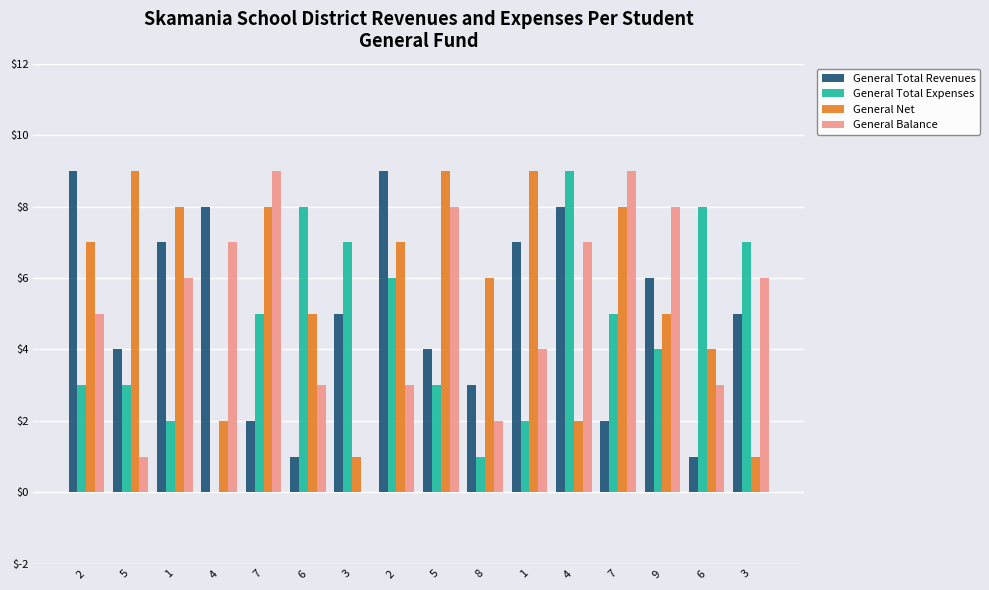

What are all the series names shown in the legend?

General Total Revenues, General Total Expenses, General Net, General Balance